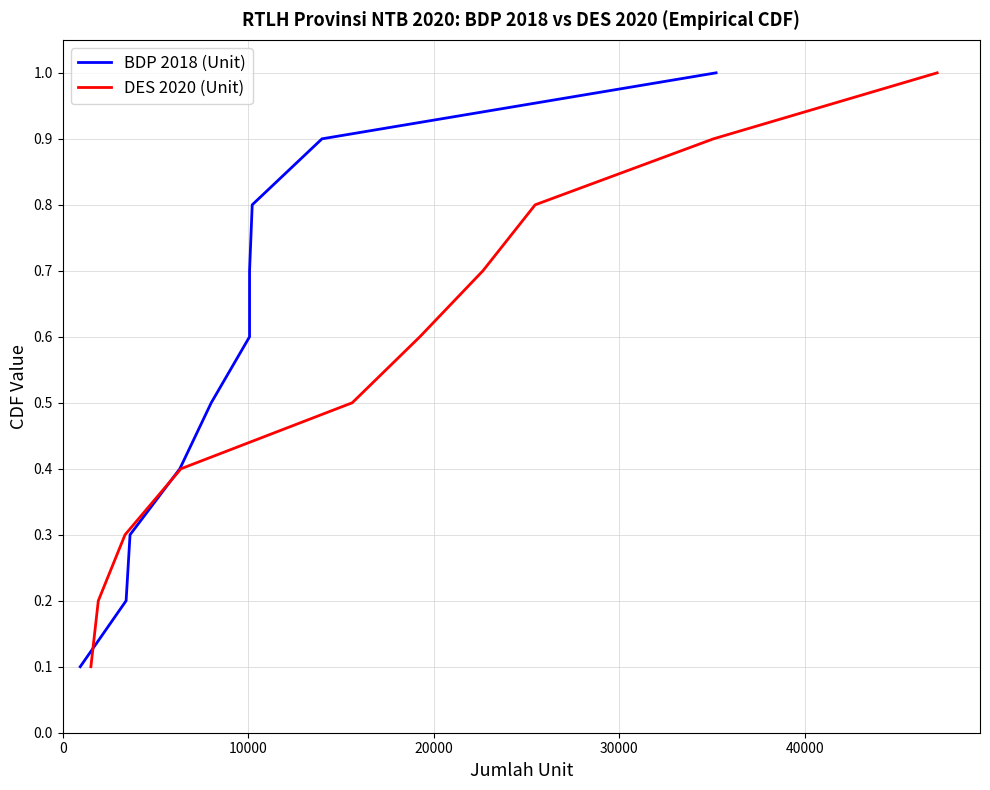

Count the number of data series in this chart.

2